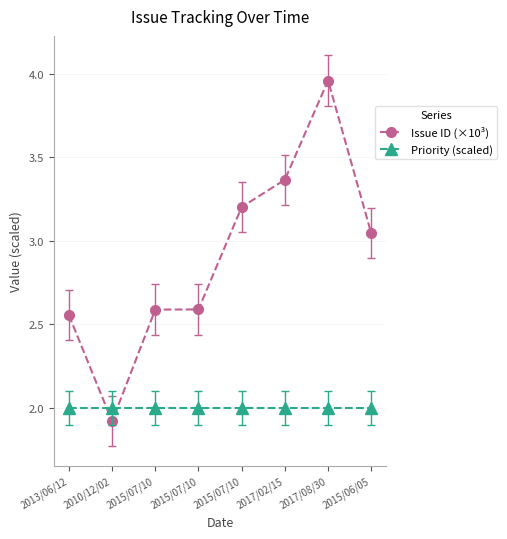

At which category does the chart reach its peak across all series?

2017/08/30